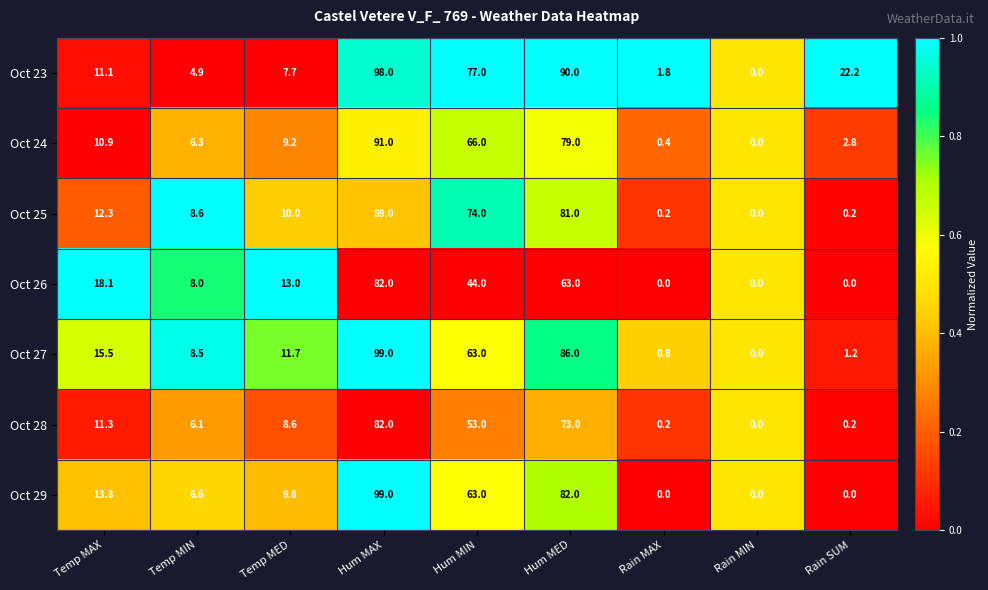

Which category has the highest value across all series?

Hum MAX